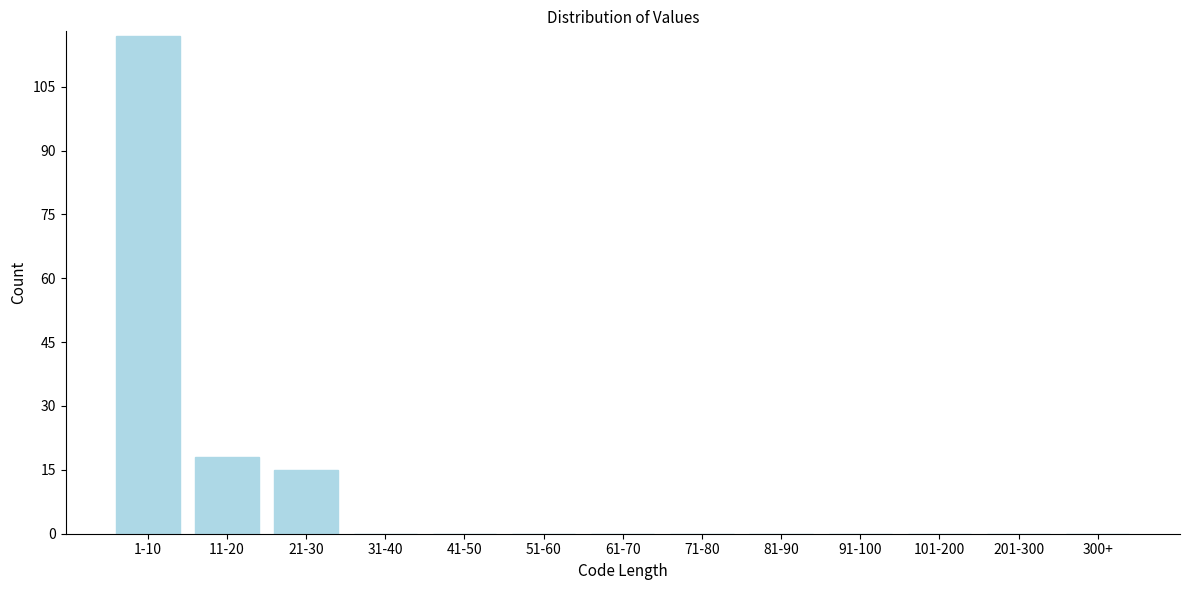

Reading right to left, transcribe all the data shown in this chart.

300+=0	201-300=0	101-200=0	91-100=0	81-90=0	71-80=0	61-70=0	51-60=0	41-50=0	31-40=0	21-30=15	11-20=18	1-10=117